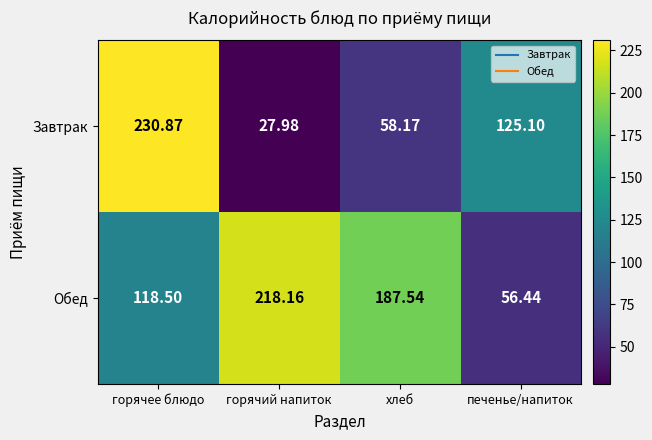

Rank the series at горячее блюдо from lowest to highest value.

Обед, Завтрак